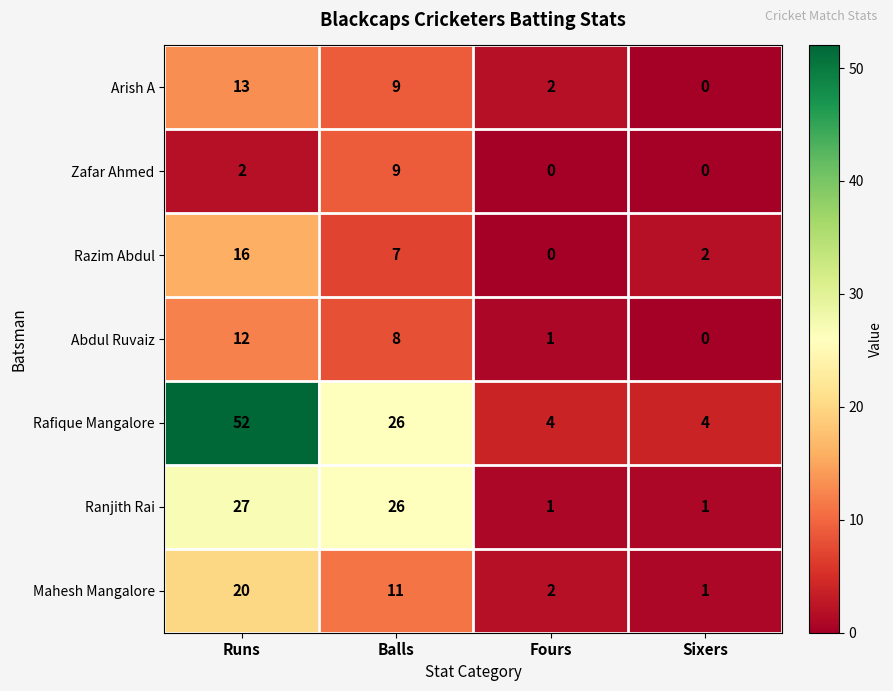

Reading left to right, what are all the values shown in this chart?

Arish A: 13	9	2	0
Zafar Ahmed: 2	9	0	0
Razim Abdul: 16	7	0	2
Abdul Ruvaiz: 12	8	1	0
Rafique Mangalore: 52	26	4	4
Ranjith Rai: 27	26	1	1
Mahesh Mangalore: 20	11	2	1